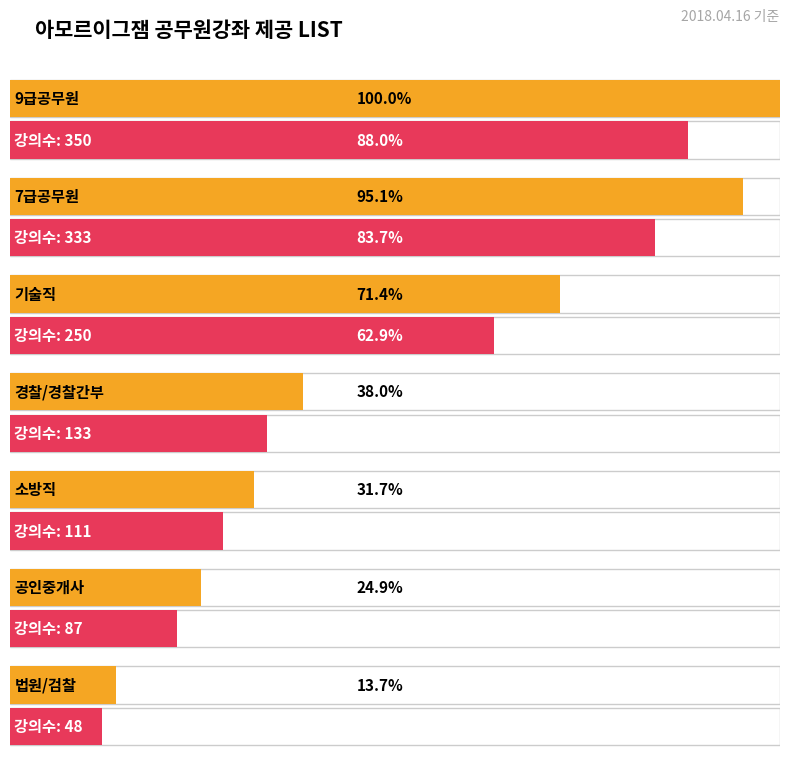

Reading left to right, what are all the values shown in this chart?

강좌수(카테고리별): 0=350	1=333	2=250	3=133	4=111	5=87	6=48
강의수(총합): 0=350	1=333	2=250	3=133	4=111	5=87	6=48